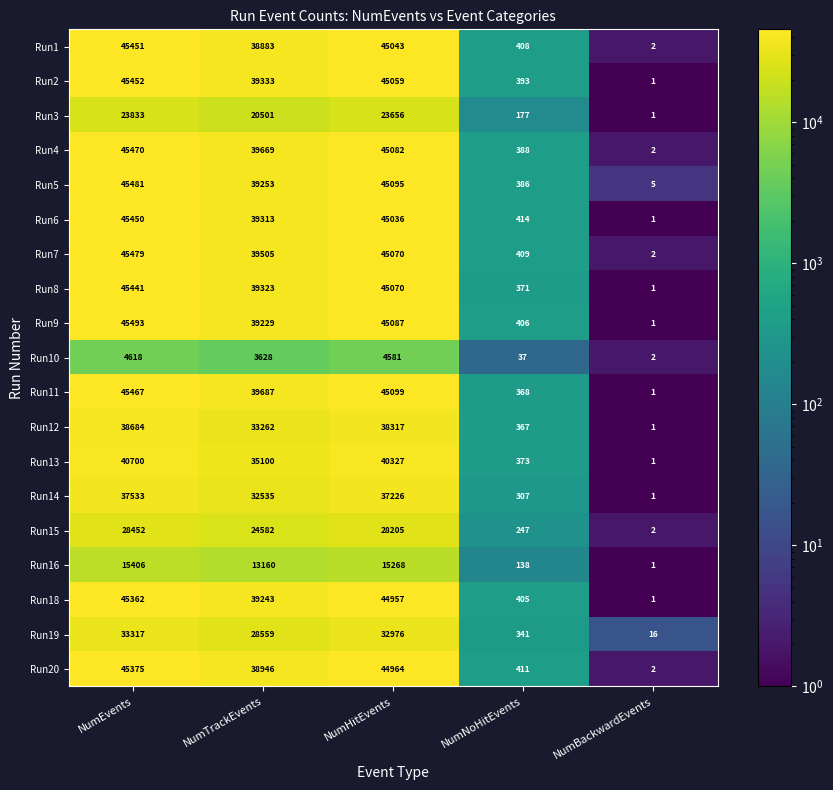

Which series changed the most between NumEvents and NumTrackEvents?

Run1